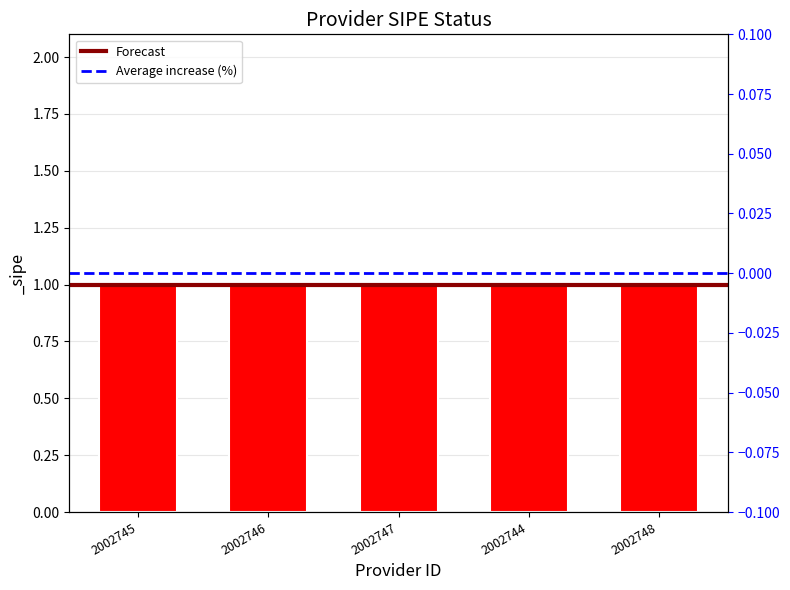

Is it true that Forecast equals 1 at 2002746?

False